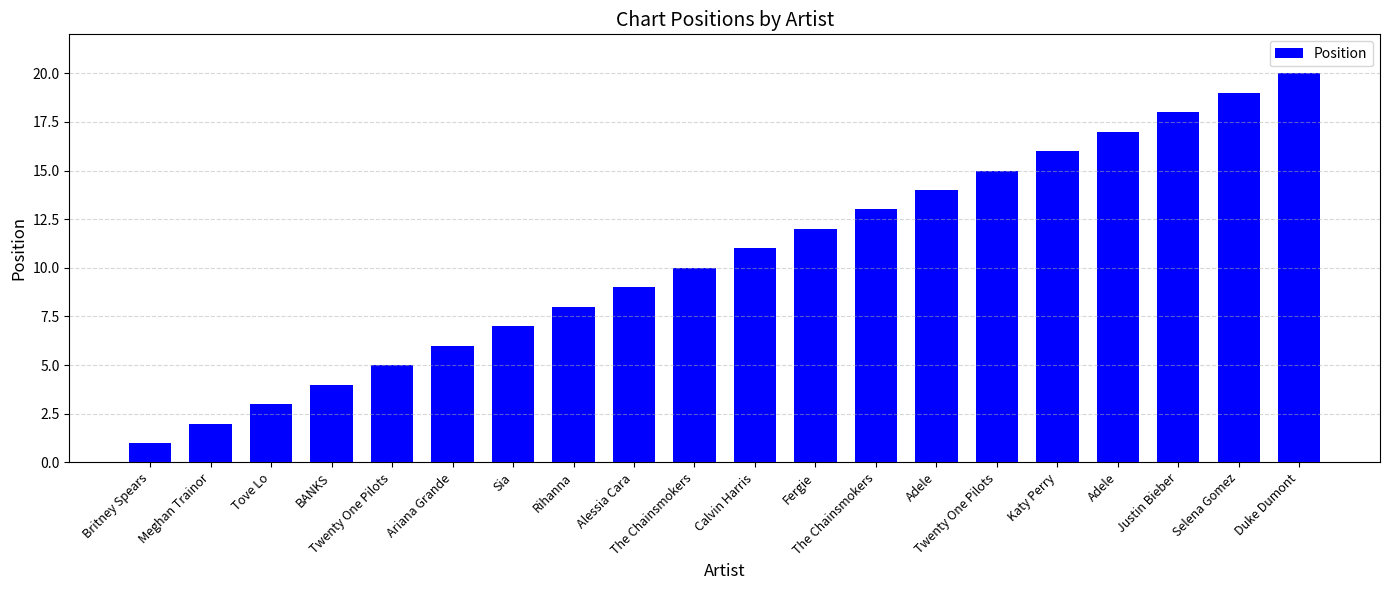

Reading left to right, what are all the values shown in this chart?

1	2	3	4	5	6	7	8	9	10	11	12	13	14	15	16	17	18	19	20